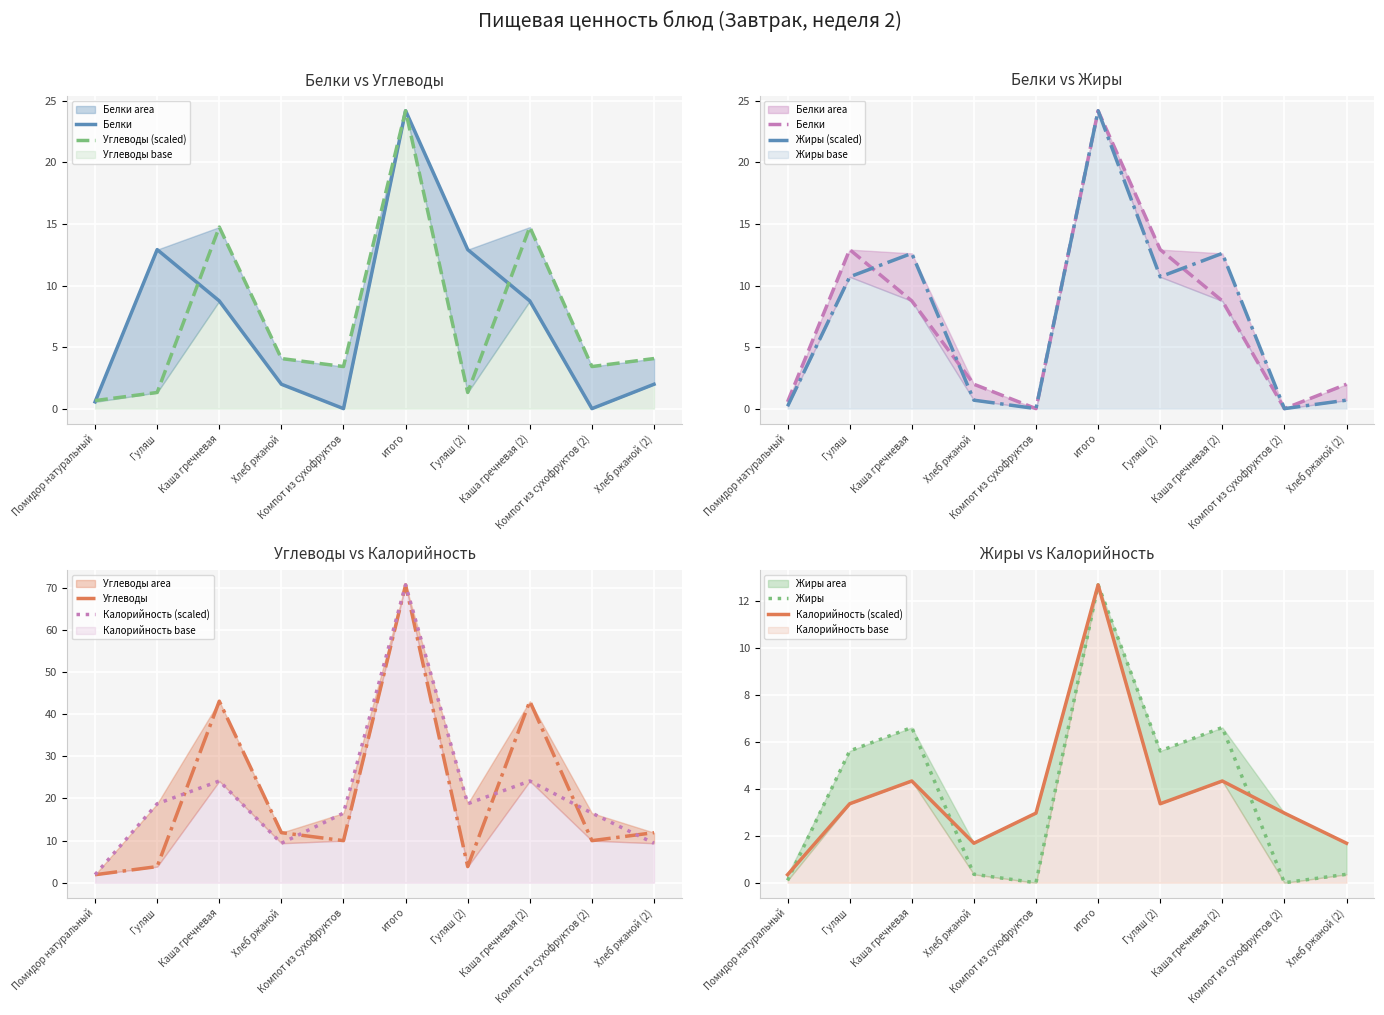

Reading left to right, list all the values displayed in this chart.

Белки: Помидор натуральный=0.6	Гуляш=12.9	Каша гречневая=8.8	Хлеб ржаной=2.0	Компот из сухофруктов=0.0	итого=24.2	Гуляш (2)=12.9	Каша гречневая (2)=8.8	Компот из сухофруктов (2)=0.0	Хлеб ржаной (2)=2.0
Углеводы (scaled): Помидор натуральный=0.7	Гуляш=1.3	Каша гречневая=14.8	Хлеб ржаной=4.1	Компот из сухофруктов=3.4	итого=24.2	Гуляш (2)=1.3	Каша гречневая (2)=14.8	Компот из сухофруктов (2)=3.4	Хлеб ржаной (2)=4.1
Жиры (scaled): Помидор натуральный=0.2	Гуляш=10.7	Каша гречневая=12.6	Хлеб ржаной=0.7	Компот из сухофруктов=0.0	итого=24.2	Гуляш (2)=10.7	Каша гречневая (2)=12.6	Компот из сухофруктов (2)=0.0	Хлеб ржаной (2)=0.7
Углеводы: Помидор натуральный=1.9	Гуляш=3.8	Каша гречневая=43.1	Хлеб ржаной=11.9	Компот из сухофруктов=10.0	итого=70.7	Гуляш (2)=3.8	Каша гречневая (2)=43.1	Компот из сухофруктов (2)=10.0	Хлеб ржаной (2)=11.9
Калорийность (scaled): Помидор натуральный=0.3	Гуляш=3.4	Каша гречневая=4.3	Хлеб ржаной=1.7	Компот из сухофруктов=3.0	итого=12.7	Гуляш (2)=3.4	Каша гречневая (2)=4.3	Компот из сухофруктов (2)=3.0	Хлеб ржаной (2)=1.7
Жиры: Помидор натуральный=0.1	Гуляш=5.6	Каша гречневая=6.6	Хлеб ржаной=0.4	Компот из сухофруктов=0.0	итого=12.7	Гуляш (2)=5.6	Каша гречневая (2)=6.6	Компот из сухофруктов (2)=0.0	Хлеб ржаной (2)=0.4